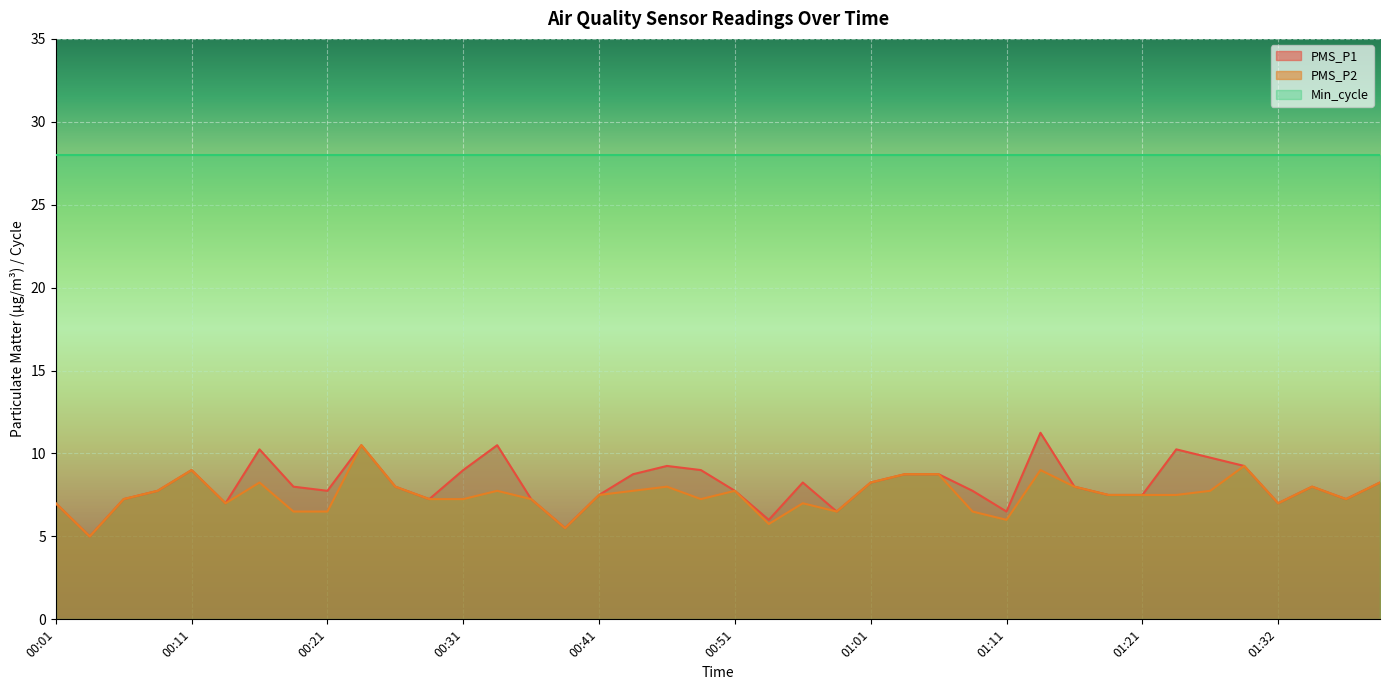

True or false: PMS_P2 and PMS_P1 intersect in this chart.

False